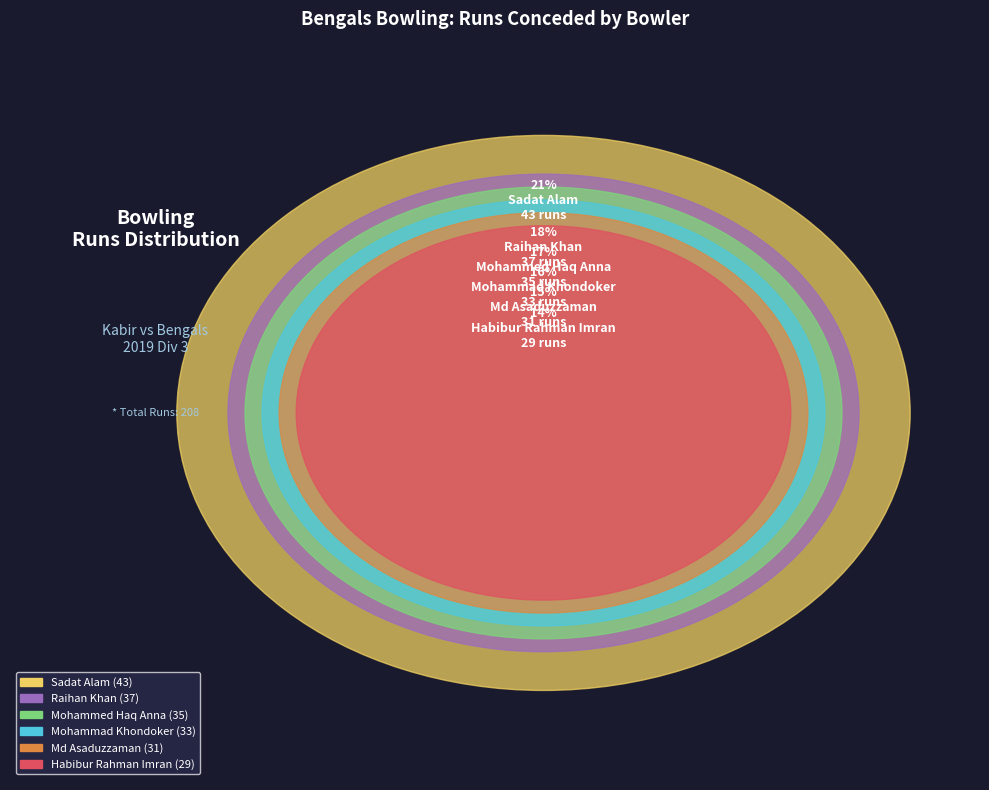

What is the smallest slice in the pie chart?

Habibur Rahman Imran